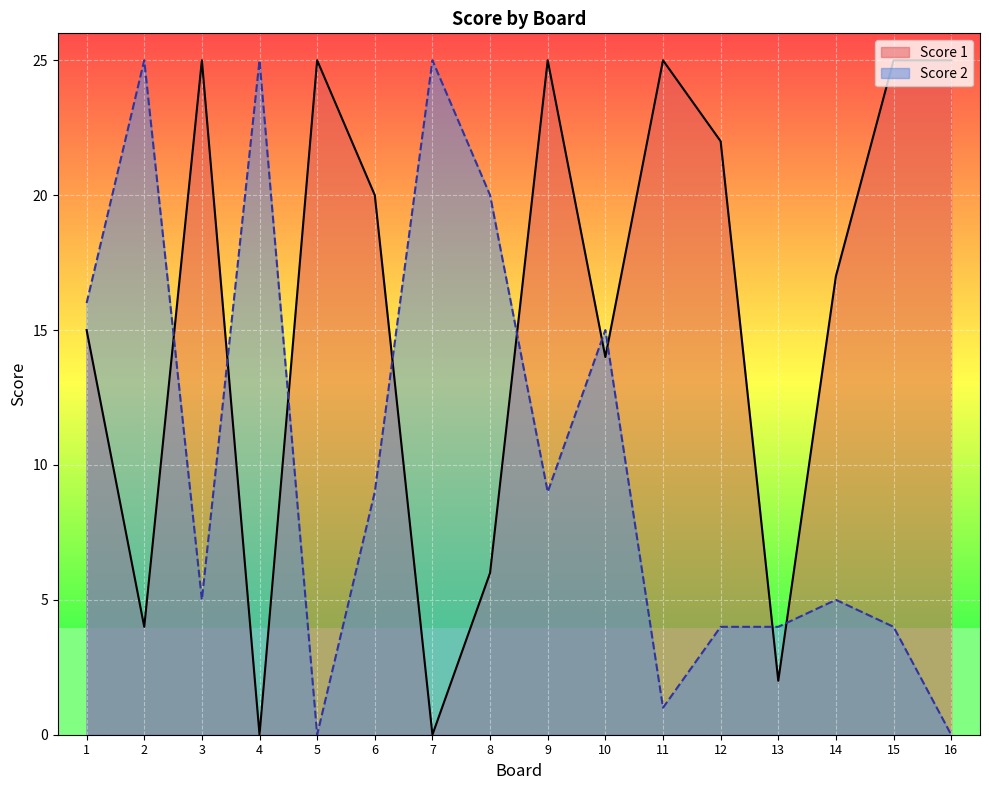

Which series has the largest range (max minus min)?

Score 1